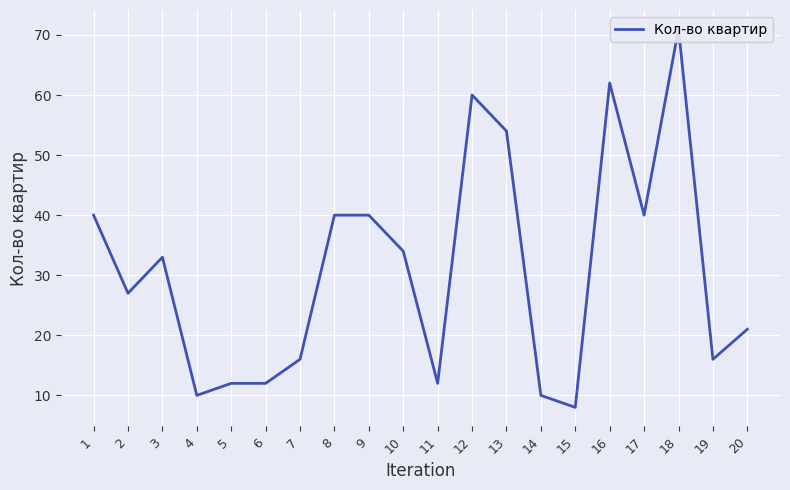

At which category does the data reach its first local valley?

2